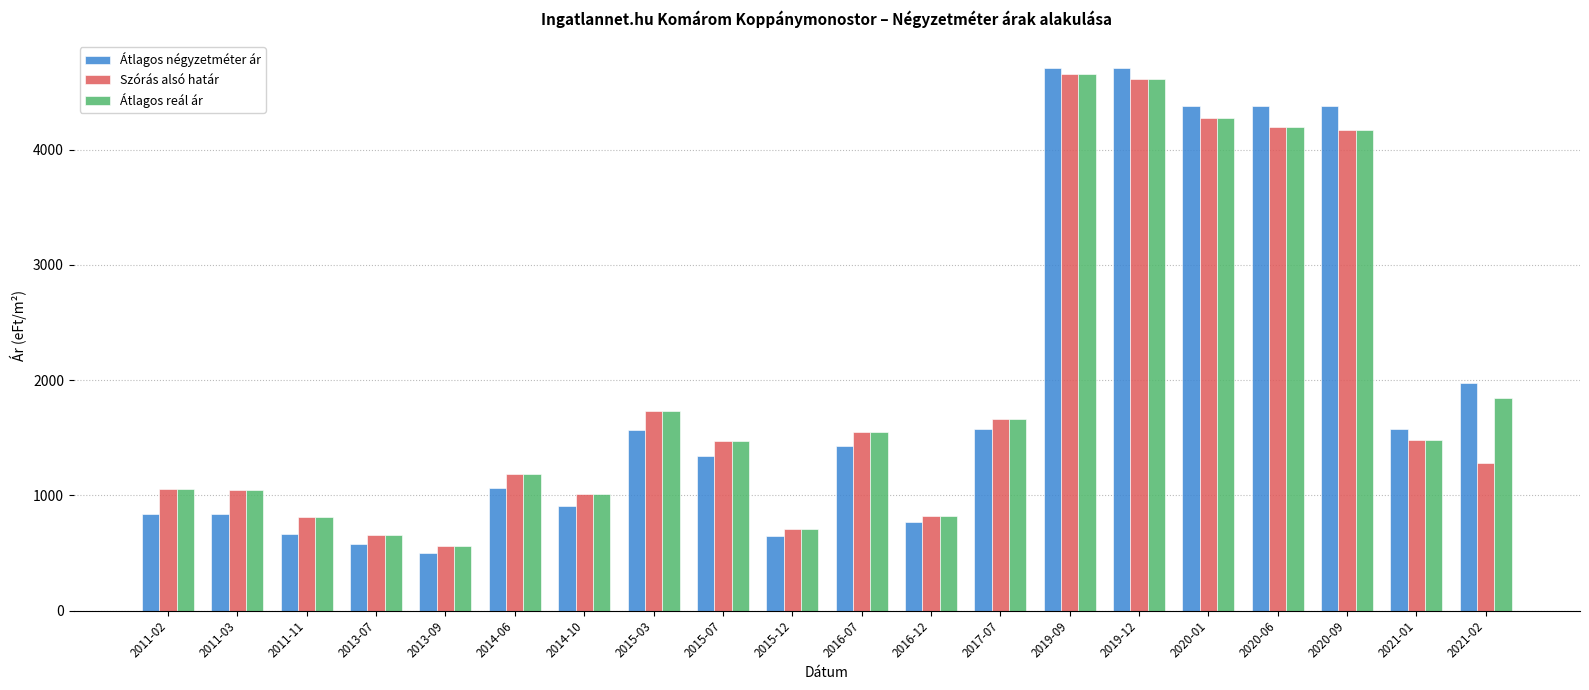

What is the lowest value of the Átlagos négyzetméter ár series?

500